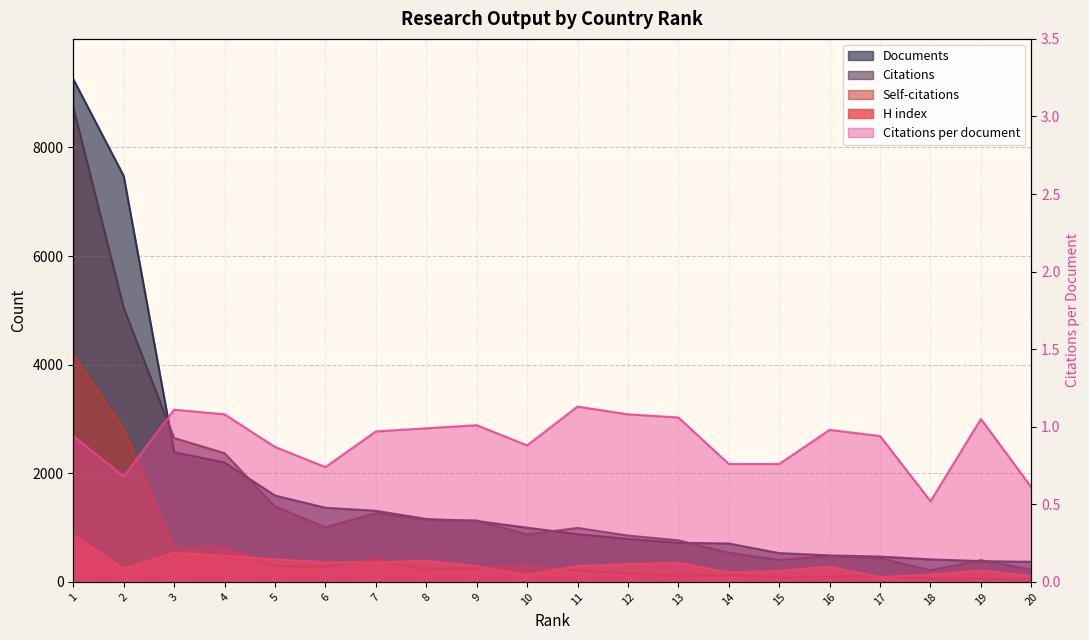

At which category does the chart reach its minimum across all series?

18